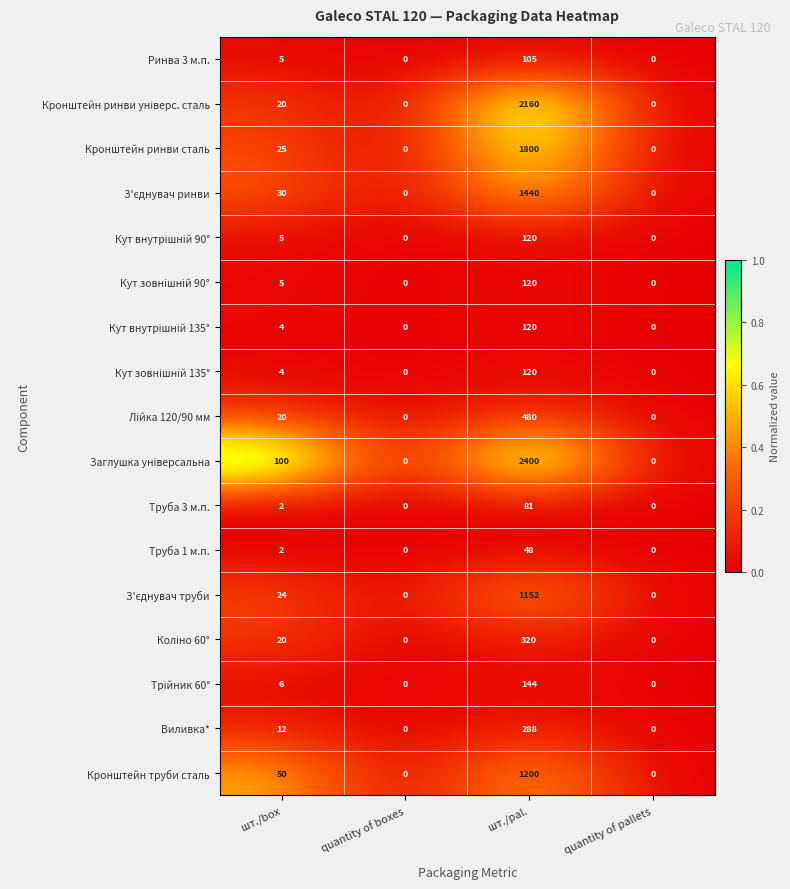

What is the difference between the maximum and minimum values in the Ринва 3 м.п. series?

105